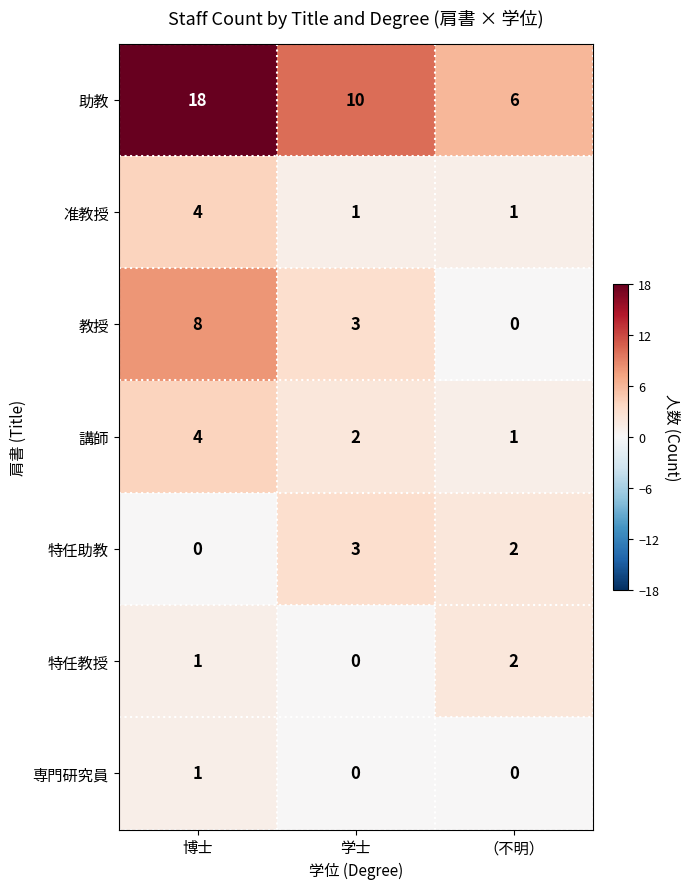

What is the total value across all series at 博士?

36